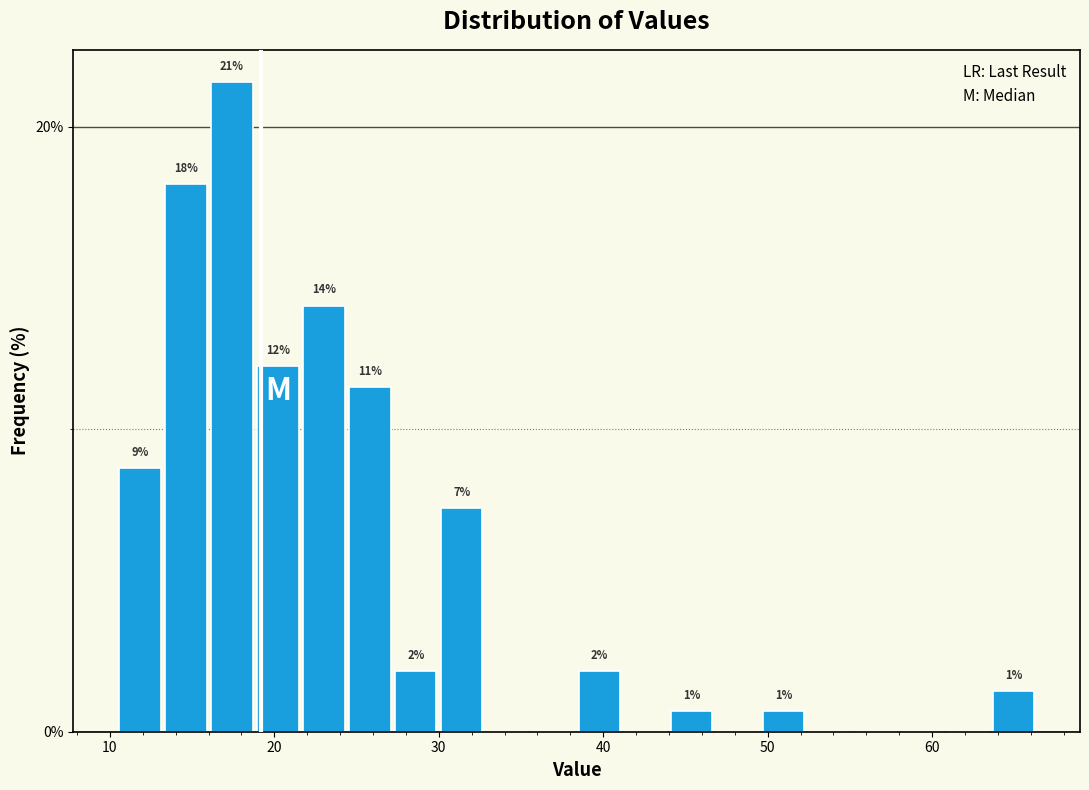

Around what value on the x-axis is the tallest bar? Give the approximate position of its centre, as read against the axis.

17